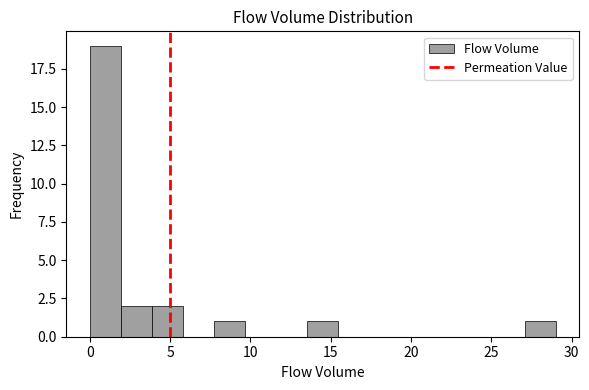

Around what value on the x-axis is the tallest bar? Give the approximate position of its centre, as read against the axis.

1.0